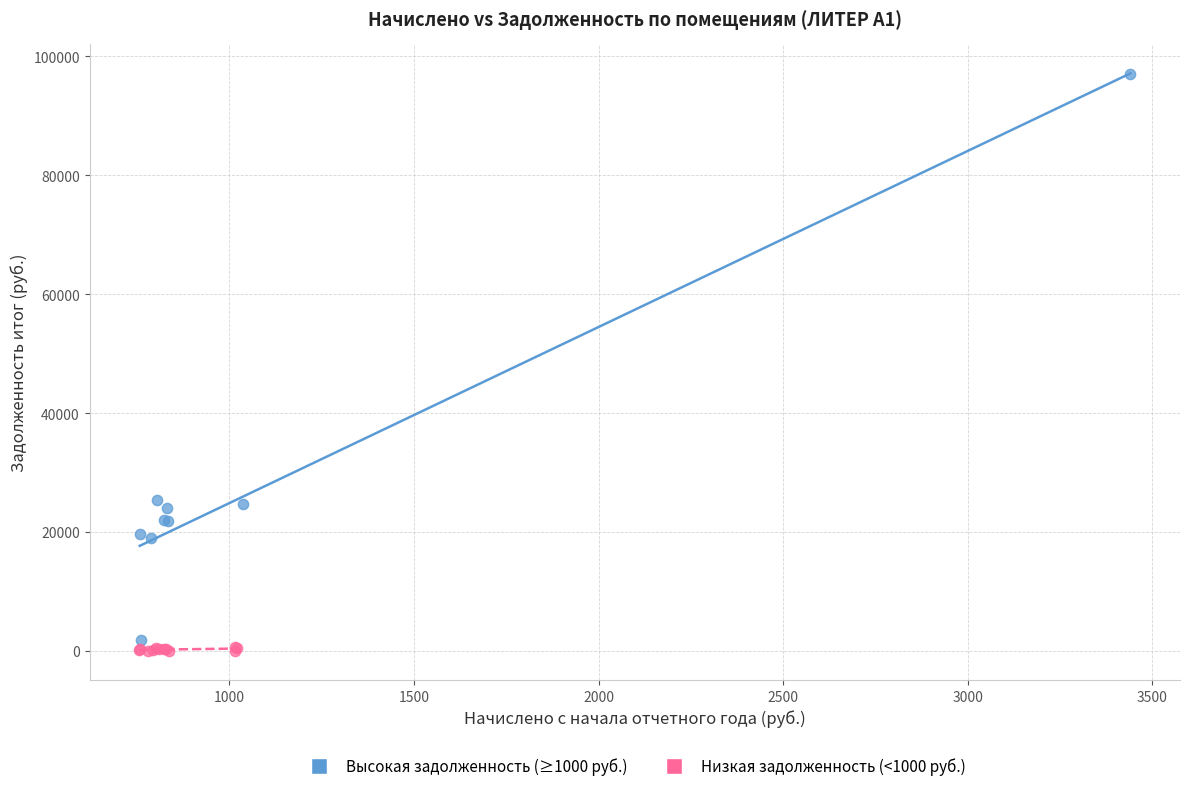

Which series contains the highest Y value?

Высокая задолженность (≥1000 руб.)